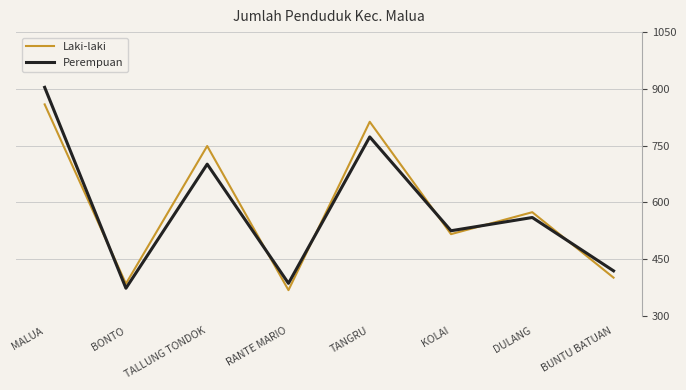

At which label does Laki-laki first exceed 574?

MALUA